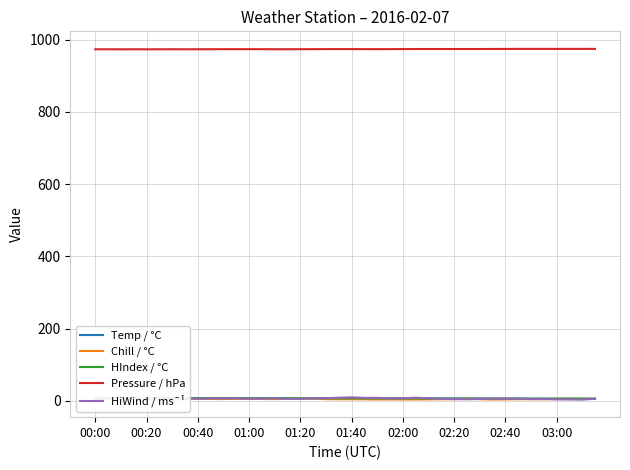

Is this an area chart (filled region under the line)?

No